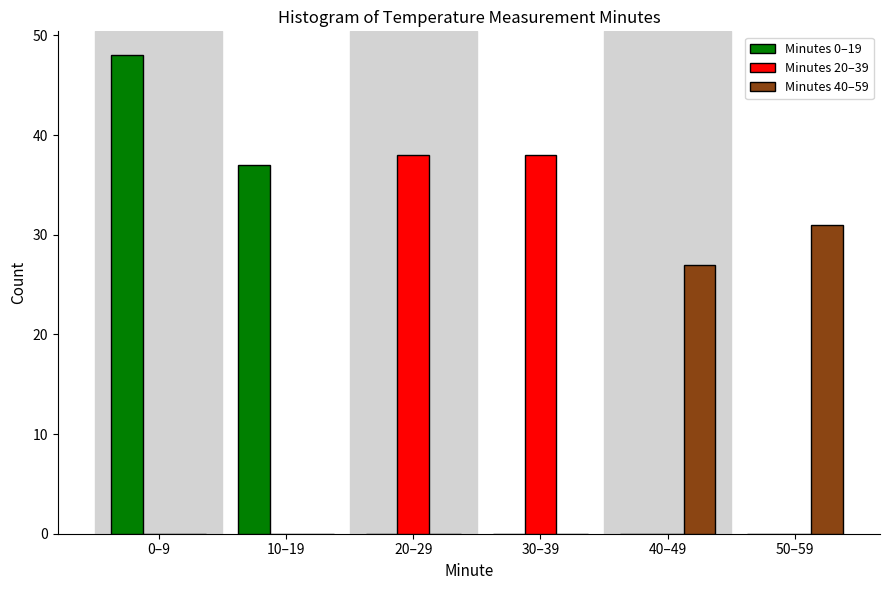

Reading left to right, extract all data points from this chart.

Minutes 0–19: 0–9=48	10–19=37	20–29=0	30–39=0	40–49=0	50–59=0
Minutes 20–39: 0–9=0	10–19=0	20–29=38	30–39=38	40–49=0	50–59=0
Minutes 40–59: 0–9=0	10–19=0	20–29=0	30–39=0	40–49=27	50–59=31